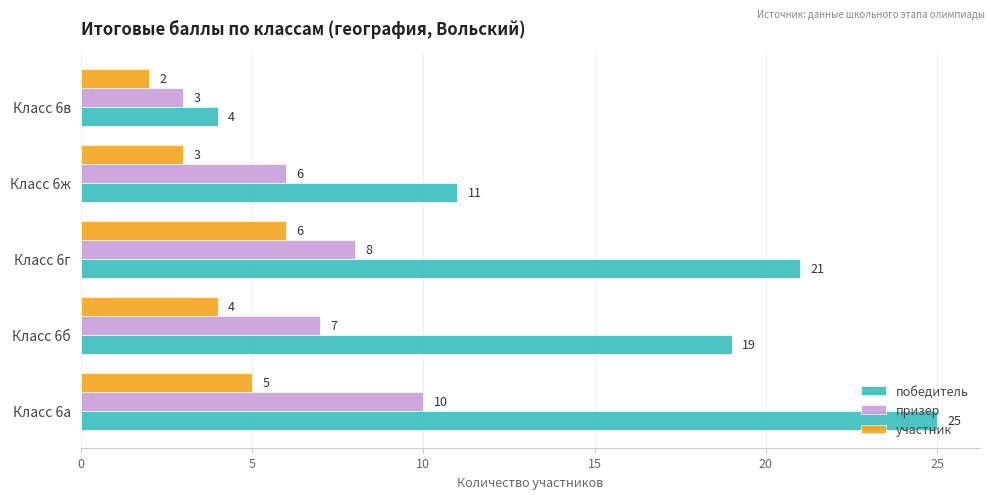

What is the difference between the highest and lowest values at Класс 6ж?

8